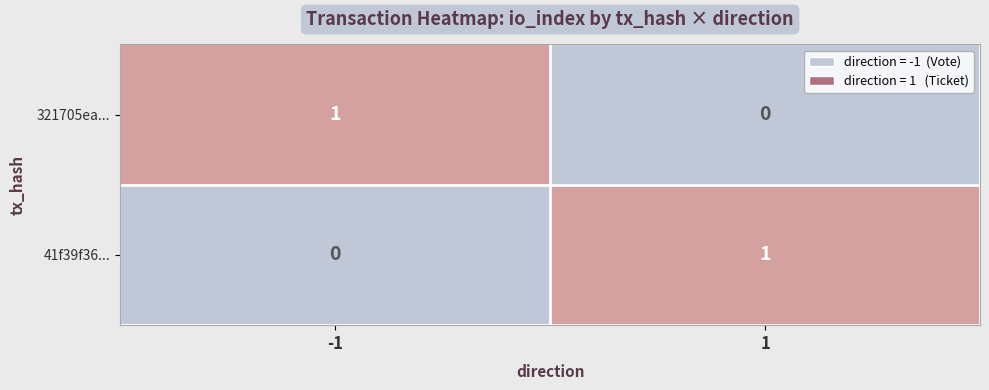

The 41f39f36... series shows 2 at 1. True or false?

False